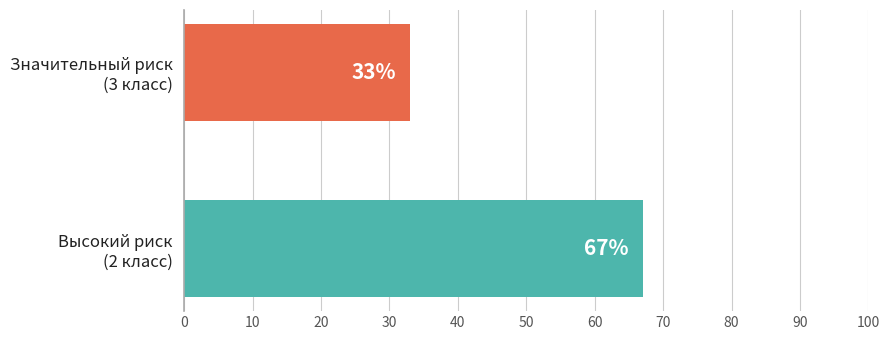

What is the average value?

50